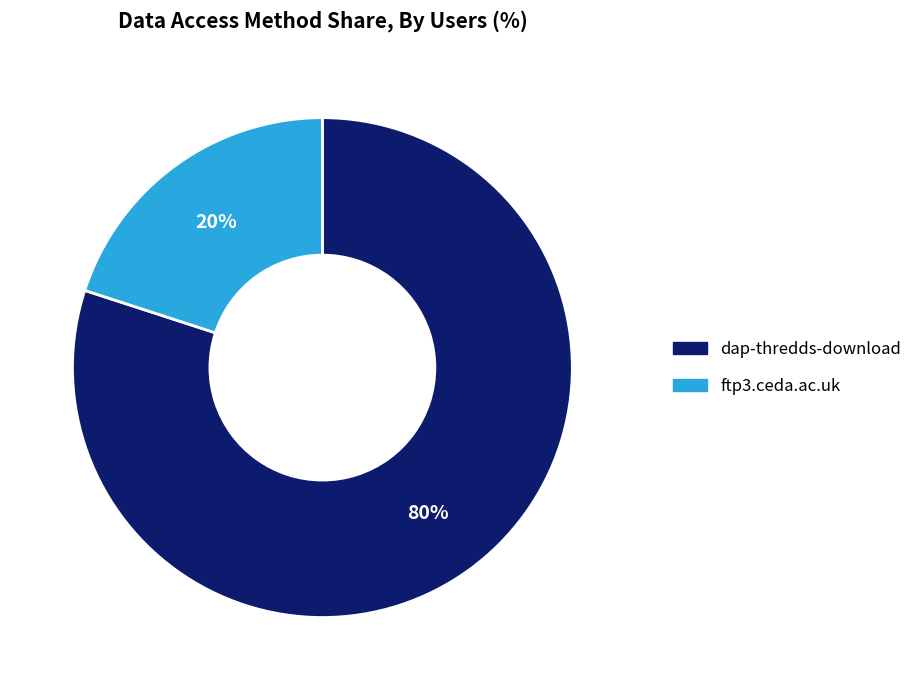

To the nearest percent, what portion does ftp3.ceda.ac.uk represent?

20%